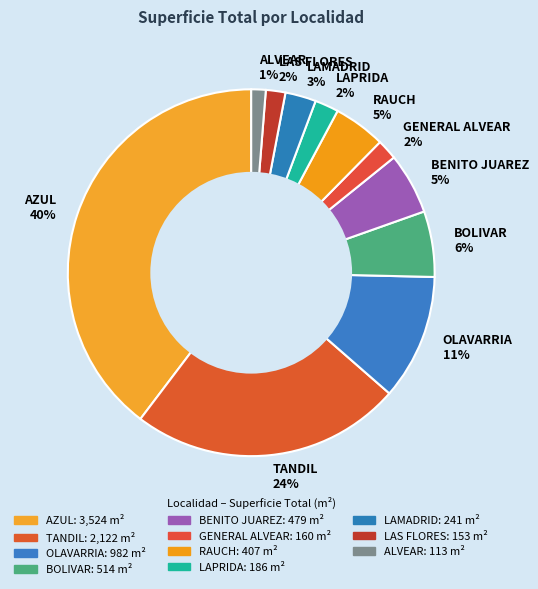

Combined, do LAMADRID 3% and ALVEAR 1% account for over 50%?

No